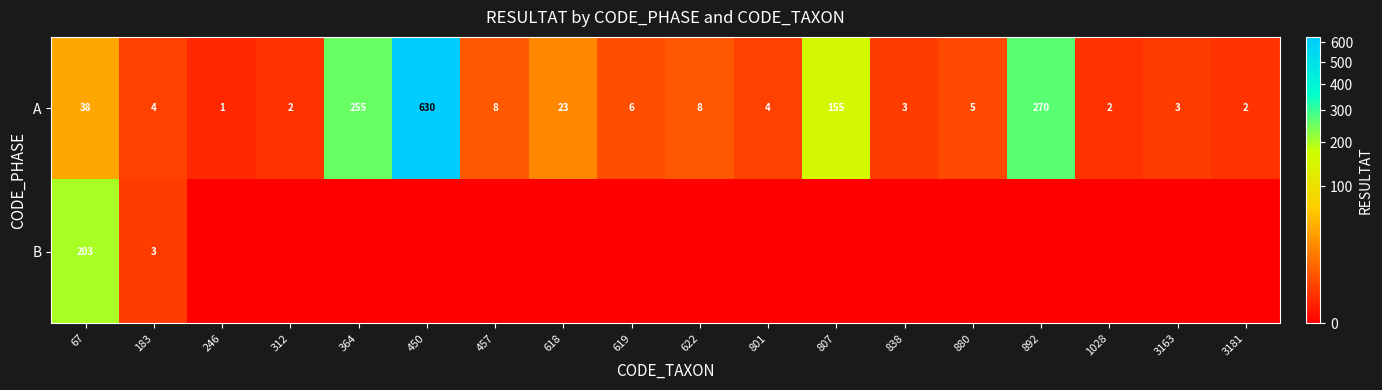

True or false: A has a value of 3 at 3163.

True